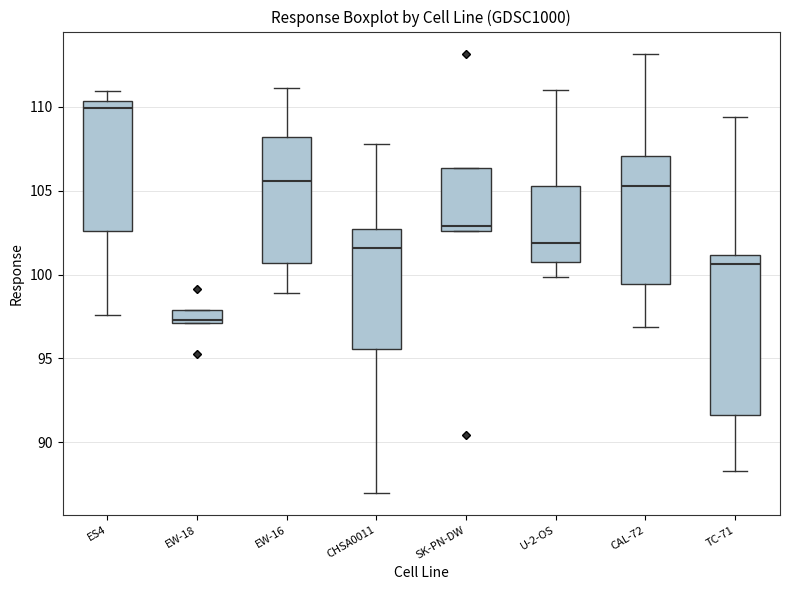

Where is the upper edge of the box for EW-18 on the y-axis? The values are not printed on the chart, so give them approximately, as read against the axis.

98.0